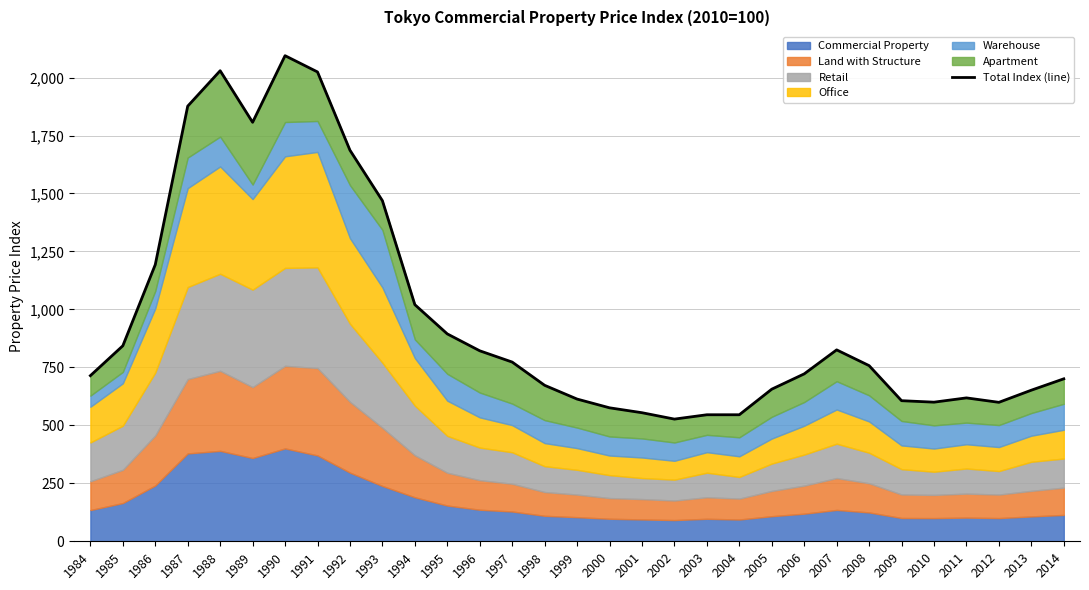

What is the average value?

968.4